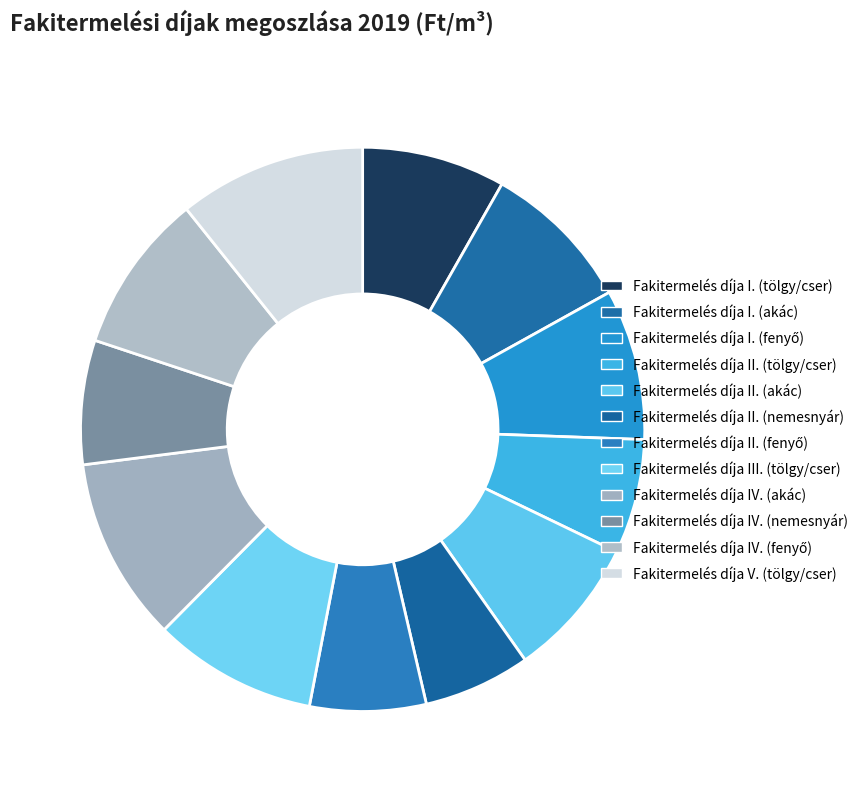

How many segments does this pie chart have?

12